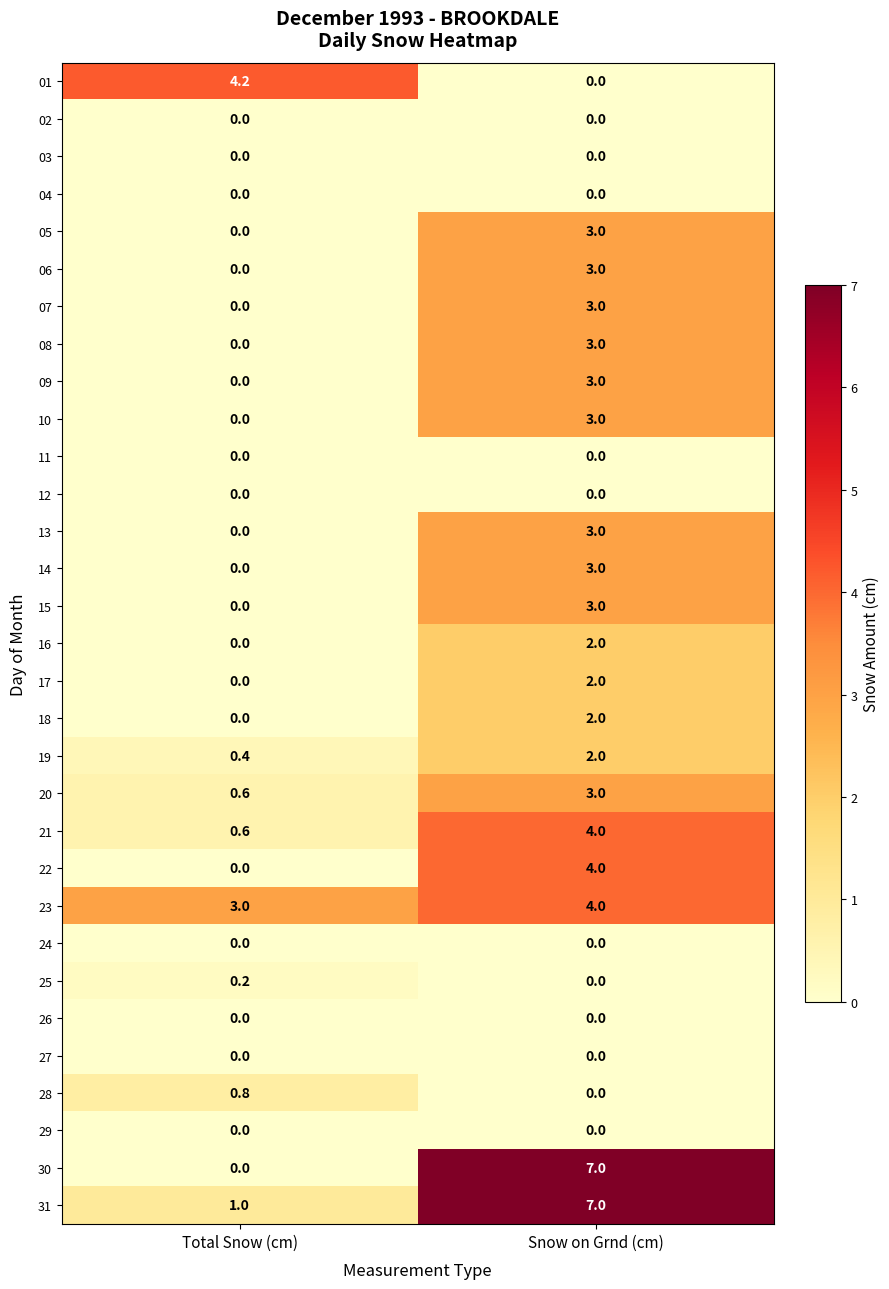

Is it true that 23 equals 2.6 at Snow on Grnd (cm)?

False